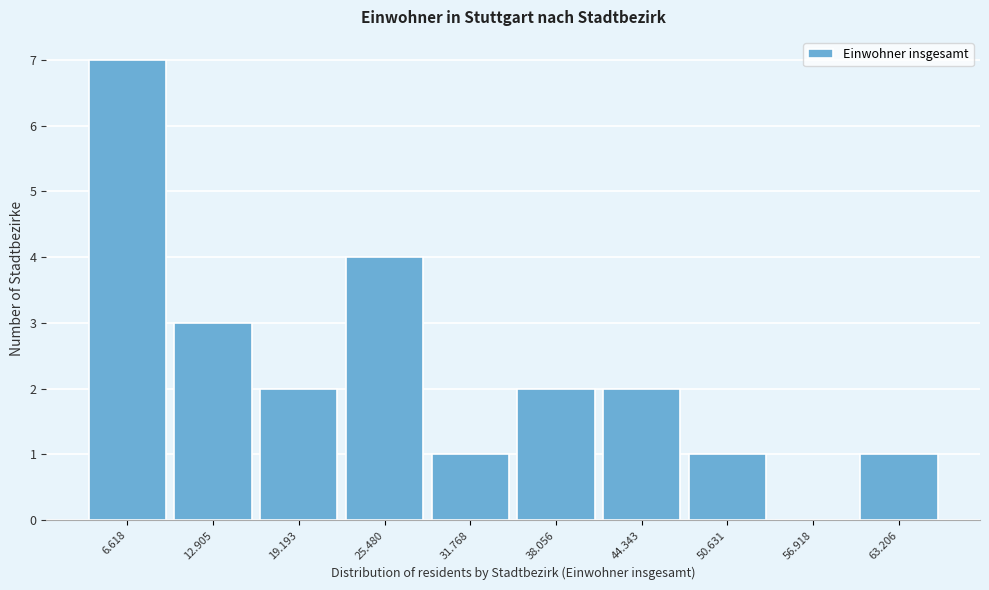

Reading left to right, transcribe all the data shown in this chart.

6.618=7	12.905=3	19.193=2	25.480=4	31.768=1	38.056=2	44.343=2	50.631=1	56.918=0	63.206=1